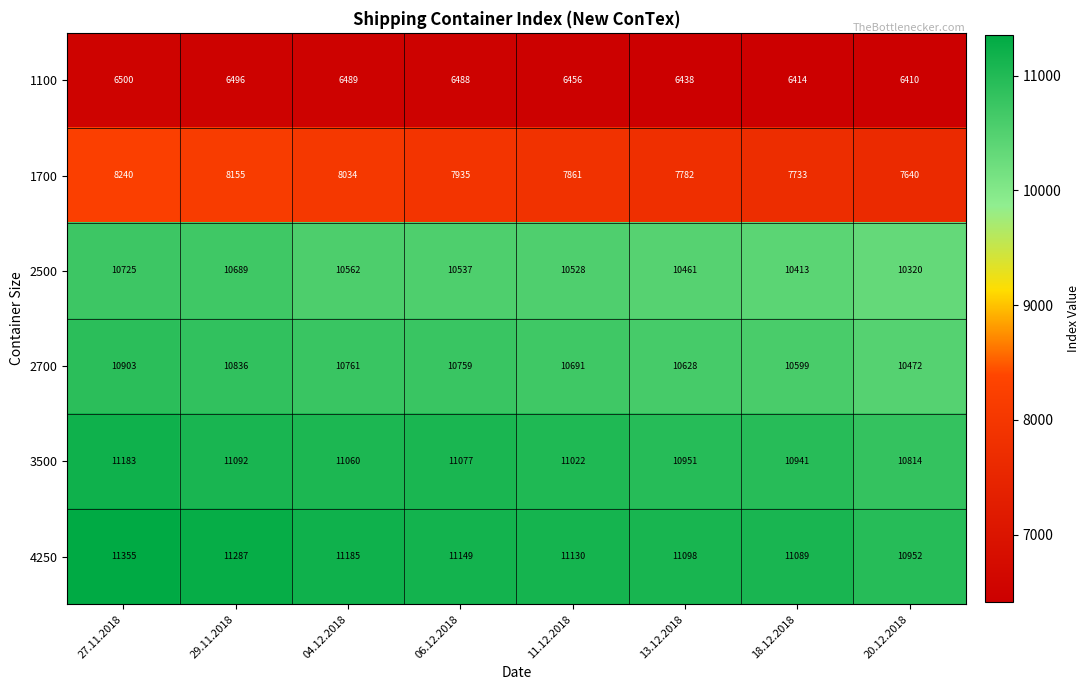

What value does the 4250 series have at 06.12.2018, to the nearest 10?

11150